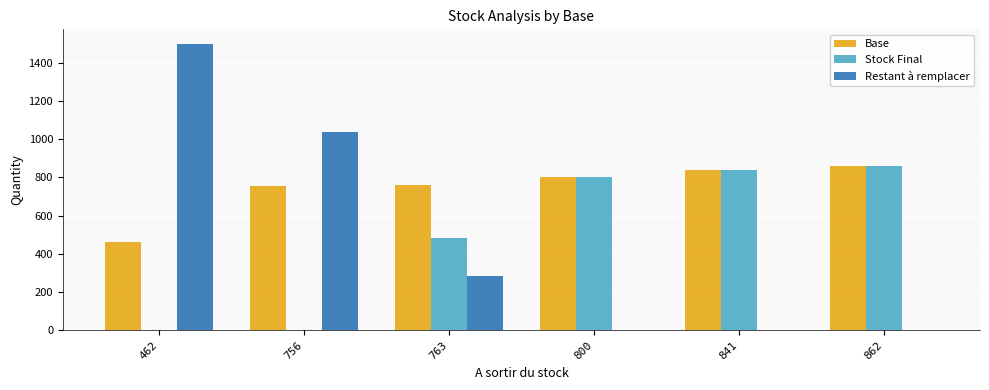

Are the bars horizontal?

No